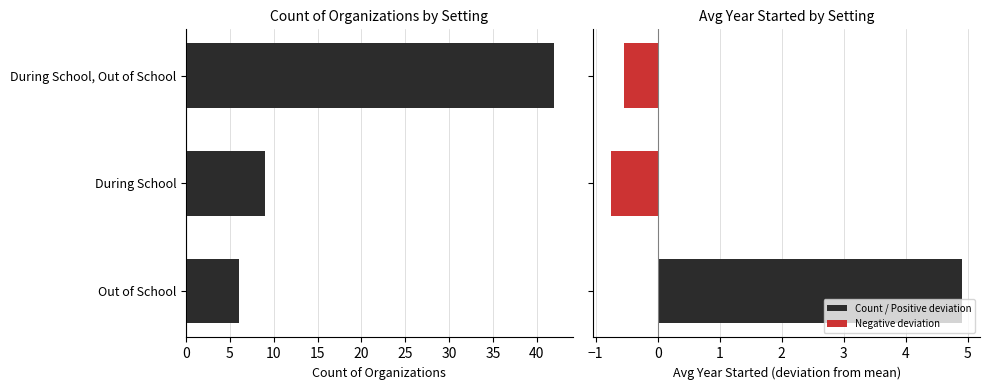

How many categories are shown in the chart?

3